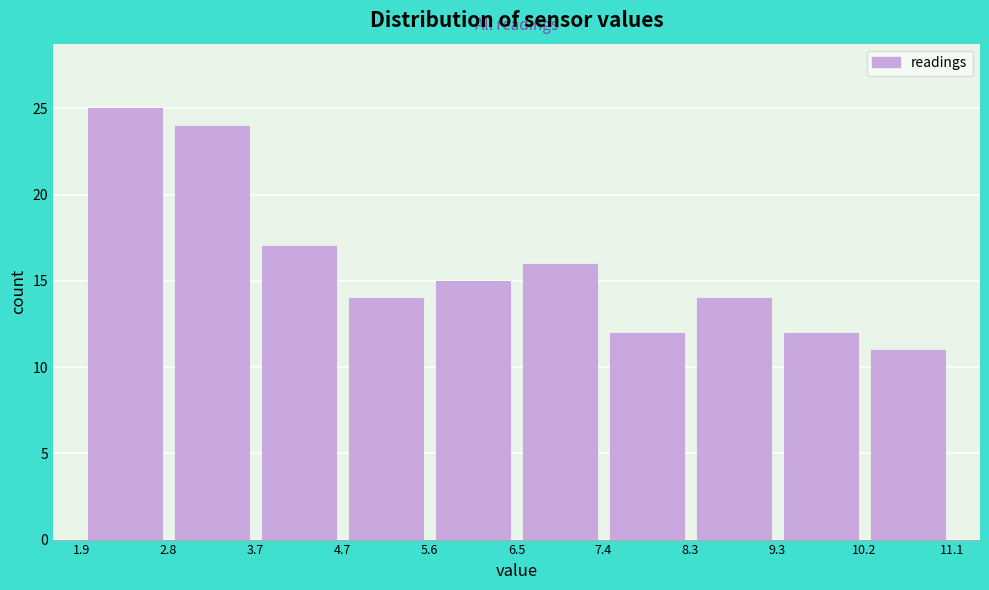

Reading left to right, list every bar in this chart as the range it spans on the x-axis followed by its height. The values are not printed on the chart, so give them approximately, as read against the axis.

1.9 to 2.8: 25
2.8 to 3.7: 24
3.7 to 4.7: 17
4.7 to 5.6: 14
5.6 to 6.5: 15
6.5 to 7.4: 16
7.4 to 8.3: 12
8.3 to 9.3: 14
9.3 to 10.2: 12
10.2 to 11.1: 11